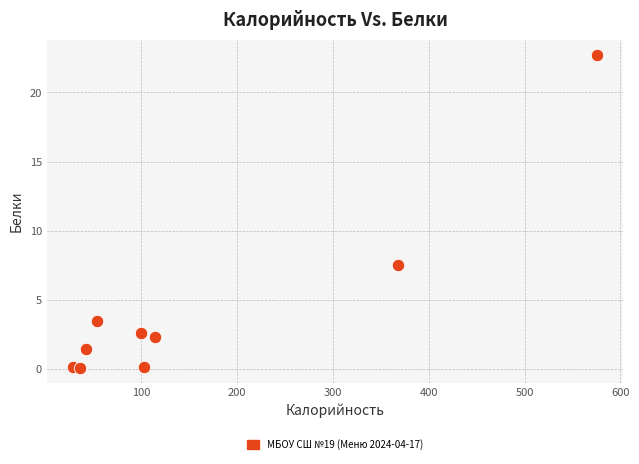

What is the range of Y values (max minus min)?

22.6